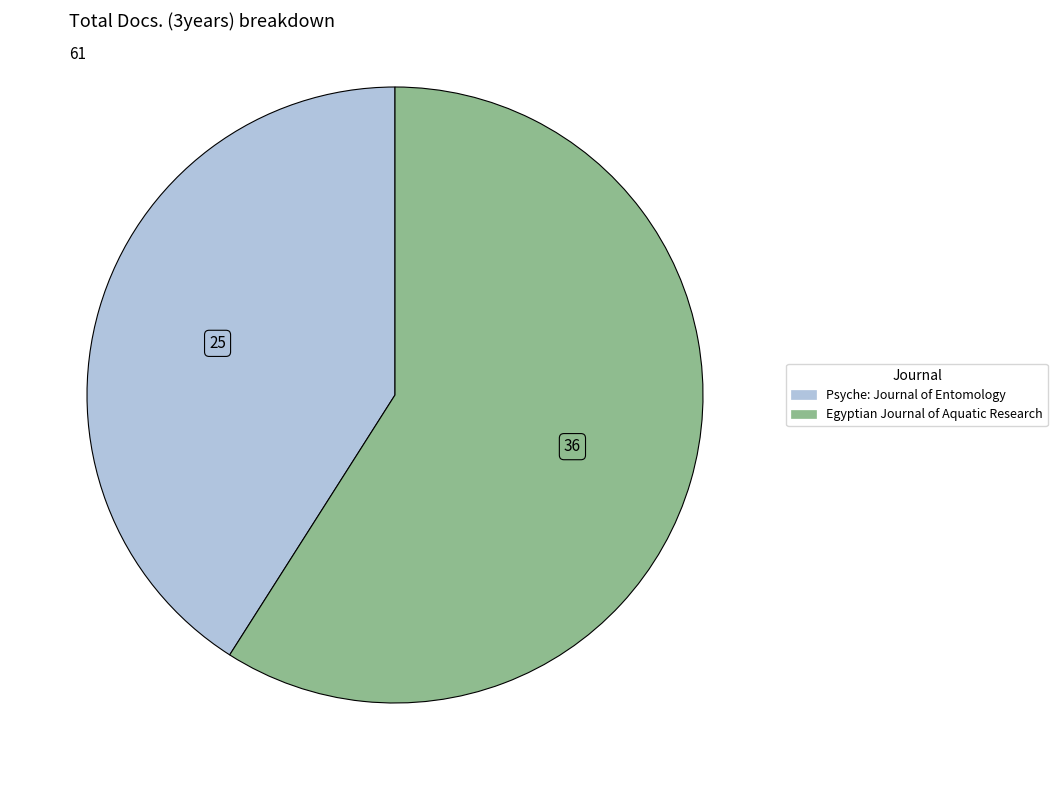

Combined, do Psyche: Journal of Entomology and Egyptian Journal of Aquatic Research account for over 50%?

Yes